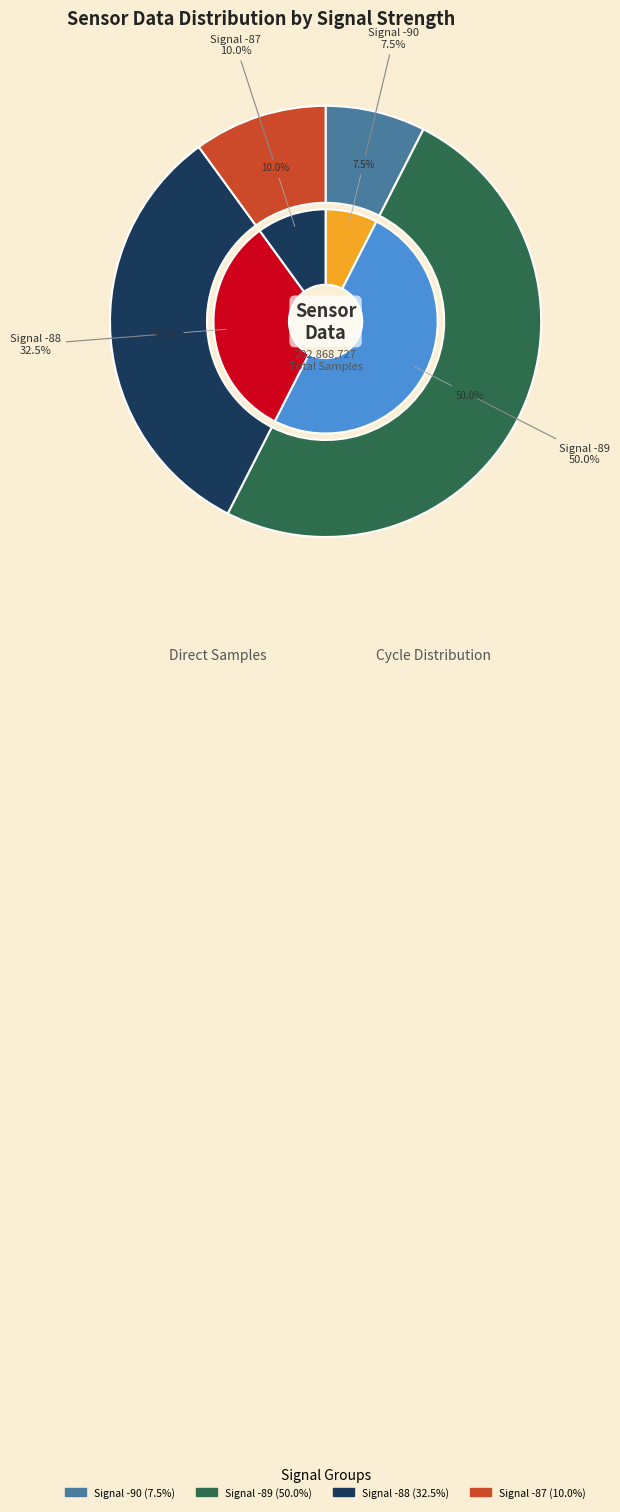

Is it true that 18 is 2% of the pie?

True